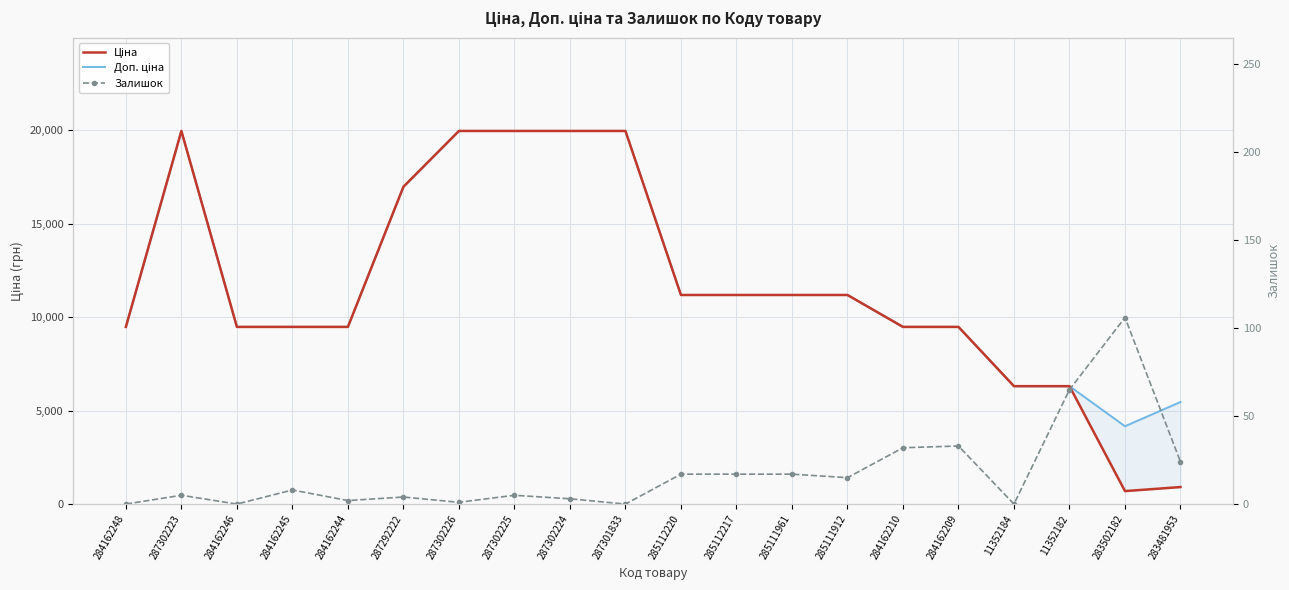

What is the spread (max minus min) of values at 287302224?

19961.2